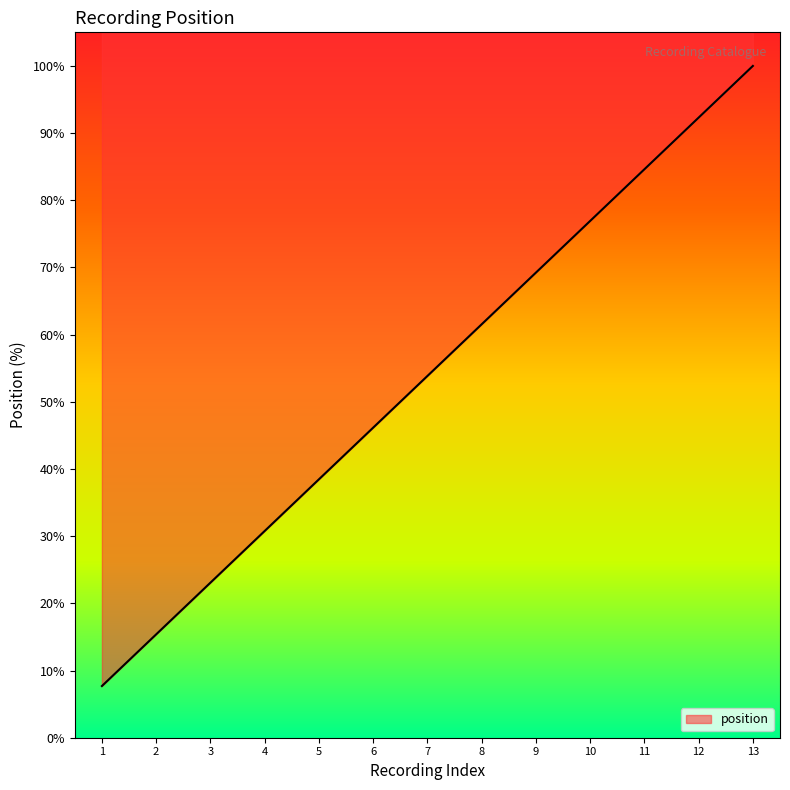

What is the value of the 4th point from the left?

30.8